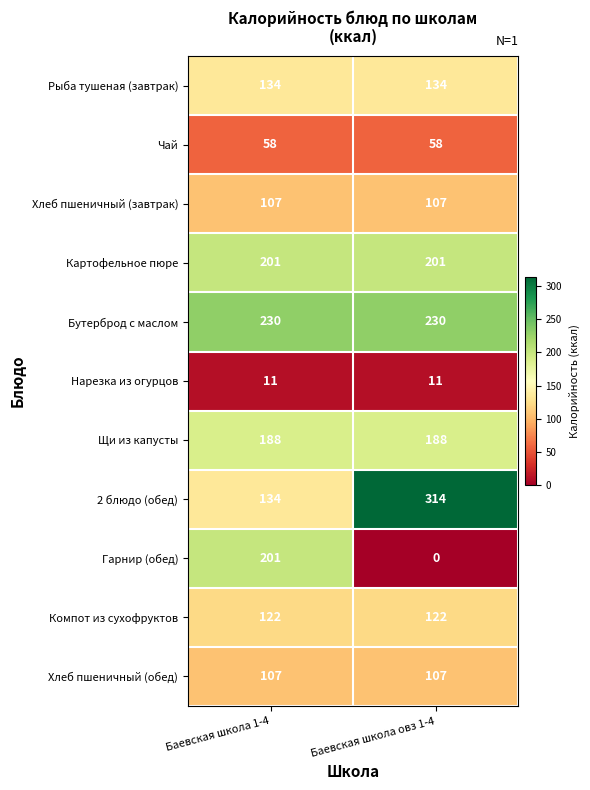

The value of Щи из капусты at Баевская школа овз 1-4 is 282. True or false?

False